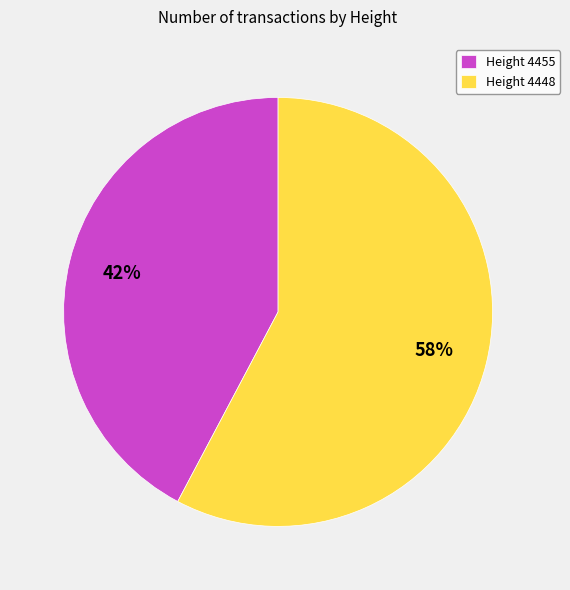

How many segments does this pie chart have?

2